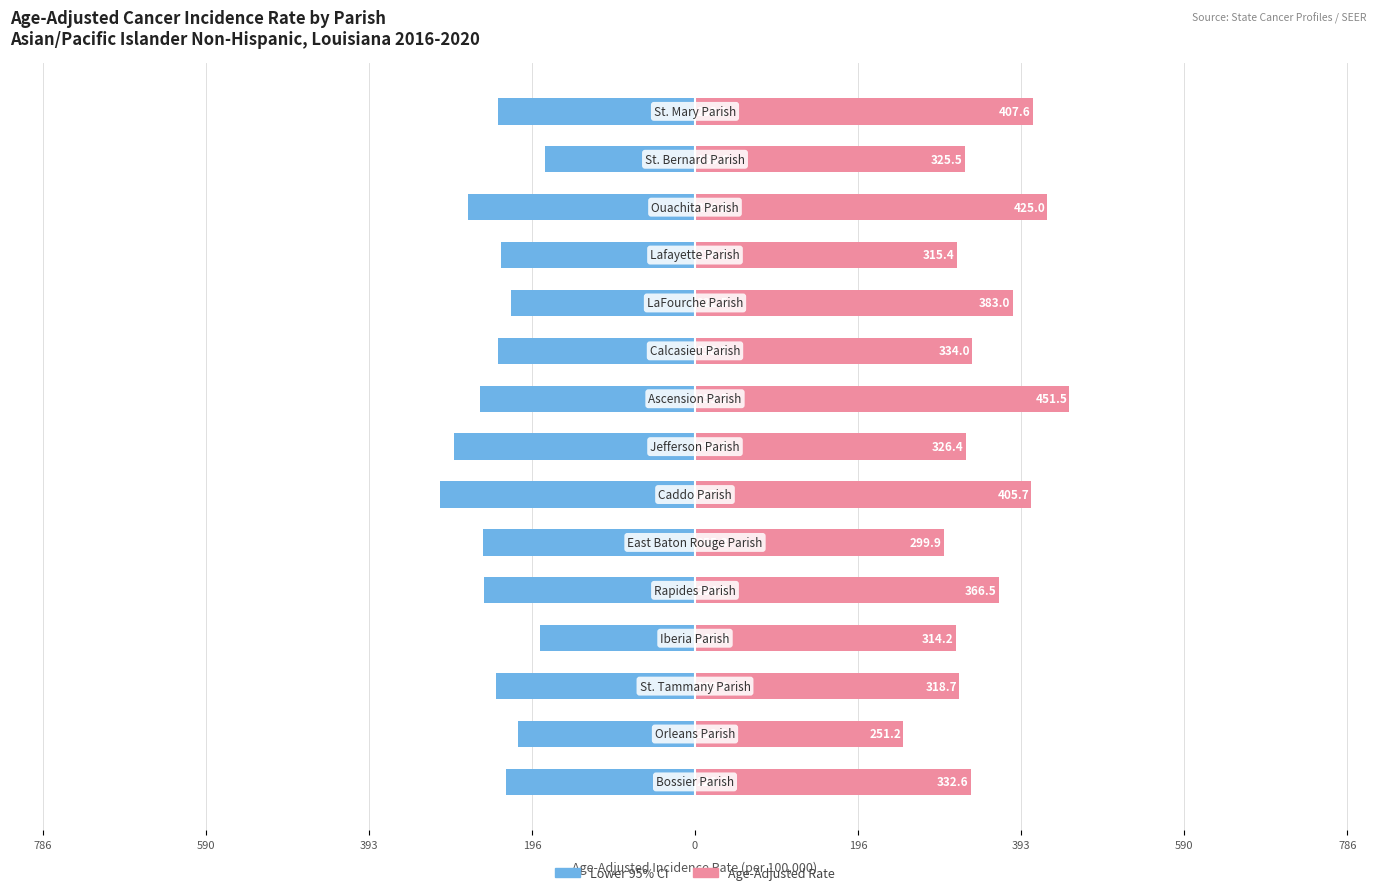

Between 786 and 393, which series saw the biggest shift?

Lower 95% CI